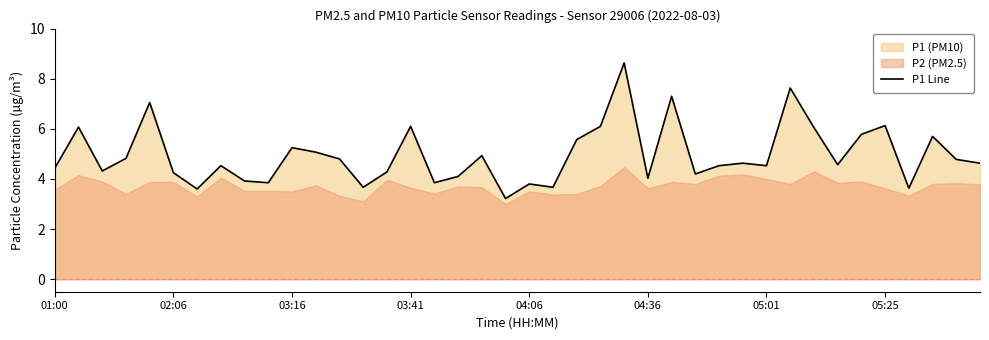

What is the minimum value for P1 Line?

3.2